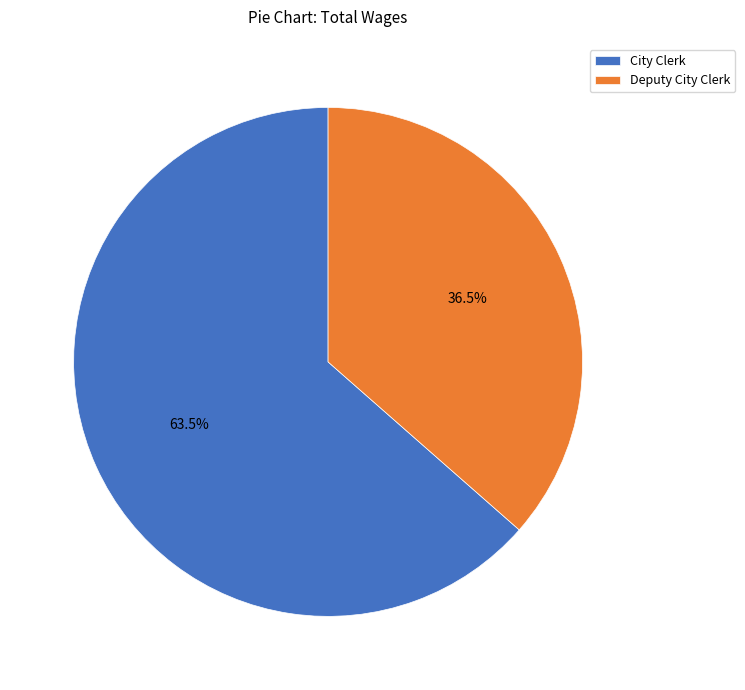

To the nearest percent, what is the difference between the largest and smallest slice percentages?

27%